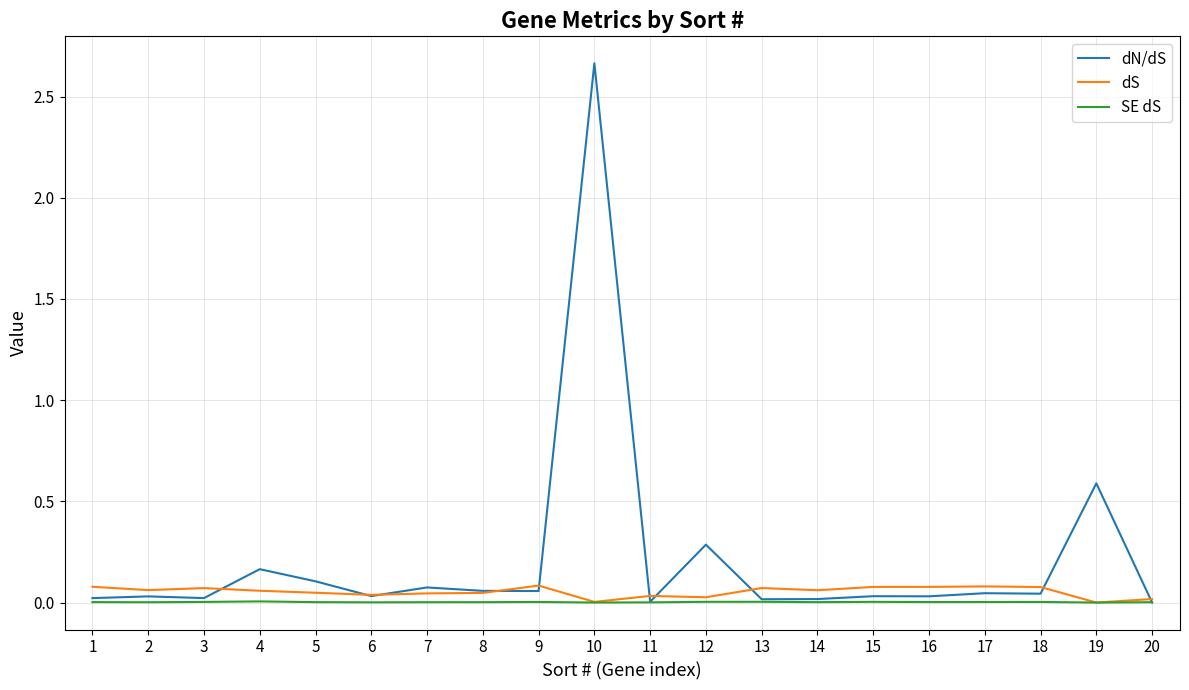

Which series has the widest spread of values?

dN/dS